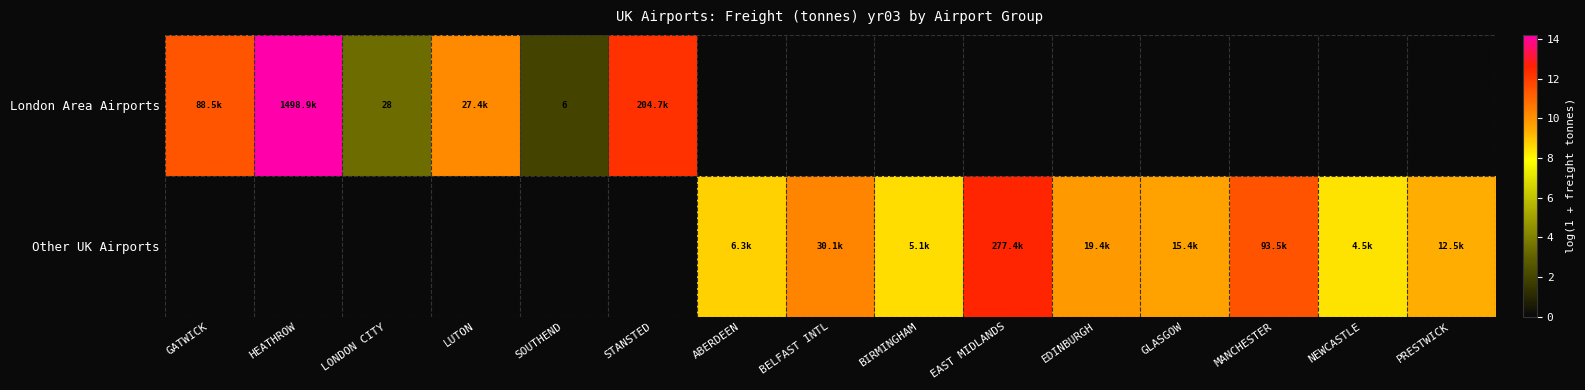

At which category does the chart reach its peak across all series?

HEATHROW